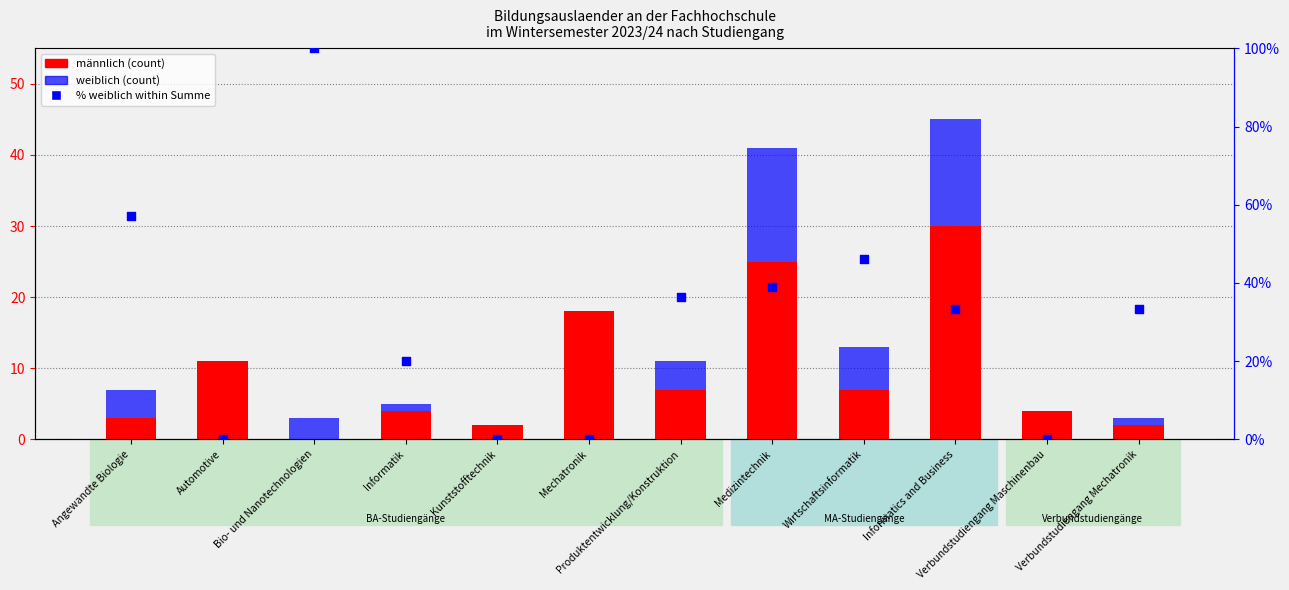

What are all the series names shown in the legend?

männlich (count), weiblich (count), % weiblich within Summe